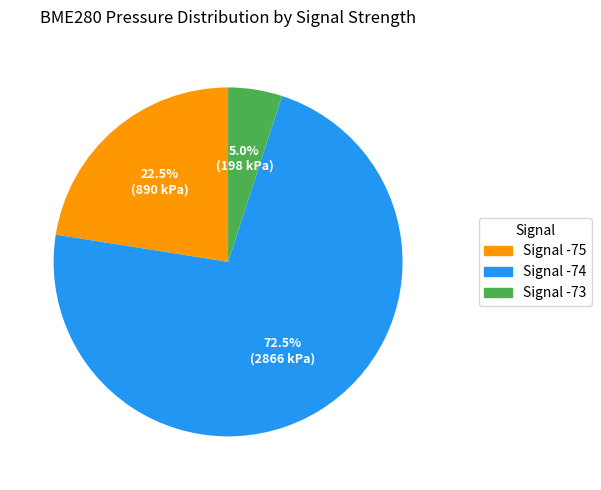

Combined, what portion of the pie is Signal -75 and Signal -73?

27.5%